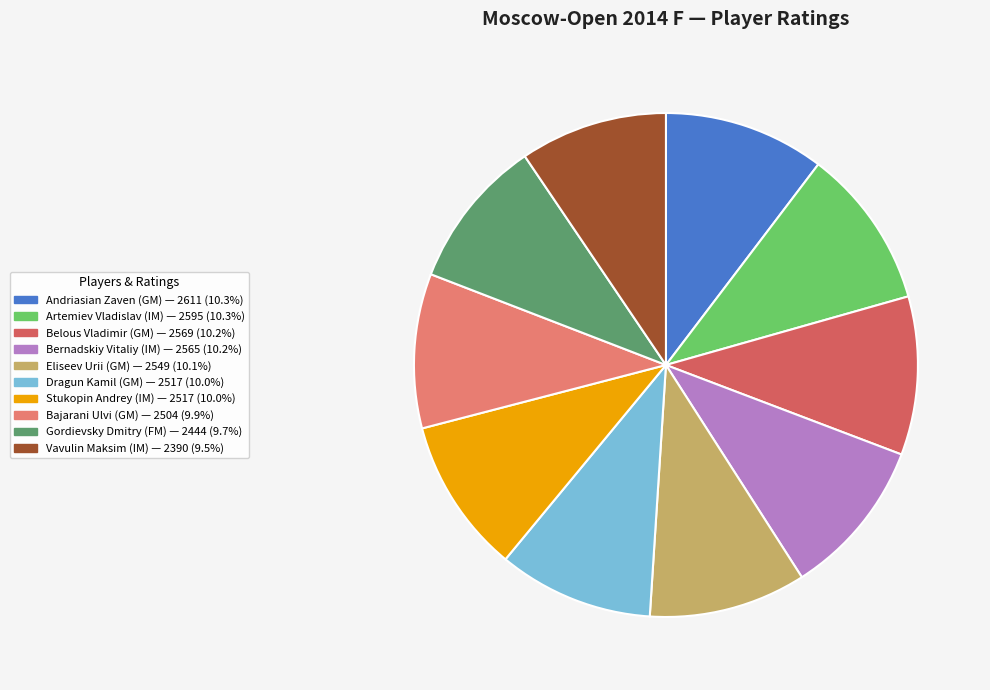

How many slices are in this pie chart?

10